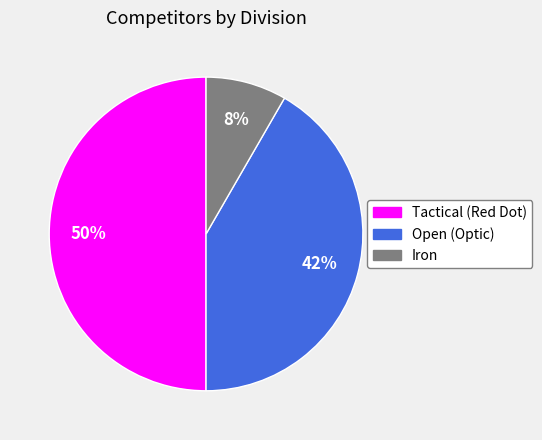

Is it true that Iron is 21% of the pie?

False